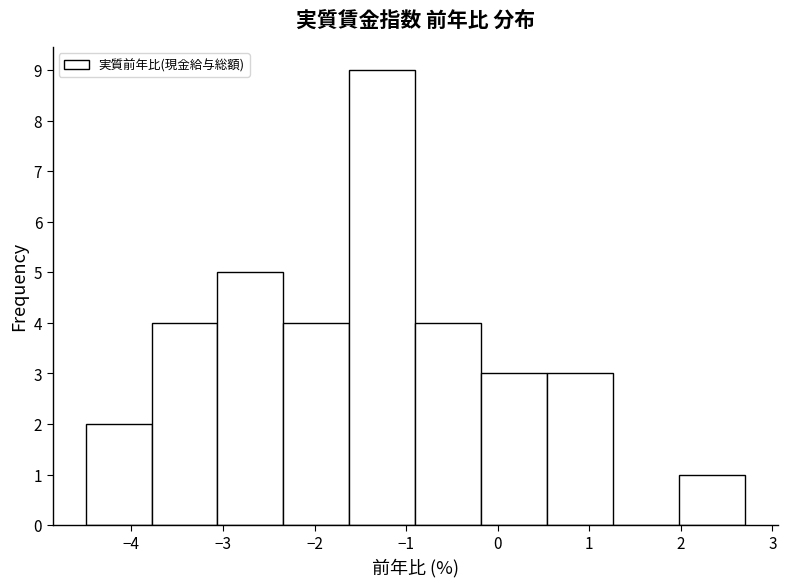

Reading left to right, list every bar in this chart as the range it spans on the x-axis followed by its height. Neither the bar edges nor the heights are printed on the chart, so give them approximately, as read against the axes.

-4.50 to -3.78: 2
-3.78 to -3.06: 4
-3.06 to -2.34: 5
-2.34 to -1.62: 4
-1.62 to -0.90: 9
-0.90 to -0.18: 4
-0.18 to 0.54: 3
0.54 to 1.26: 3
1.26 to 1.98: 0
1.98 to 2.70: 1